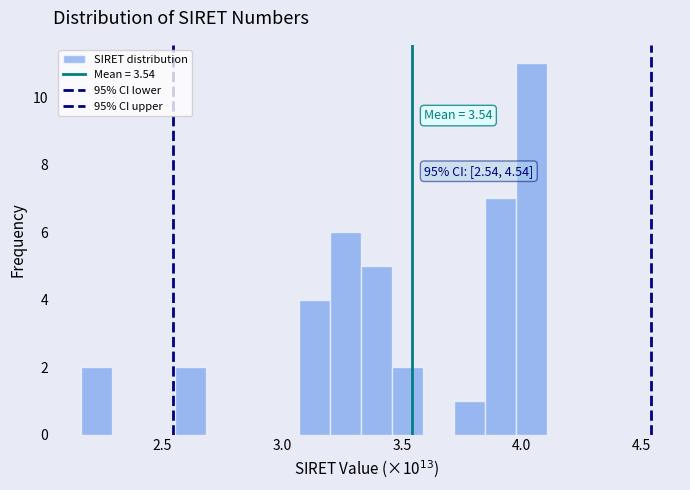

Around what value on the x-axis is the tallest bar? Give the approximate position of its centre, as read against the axis.

4.05